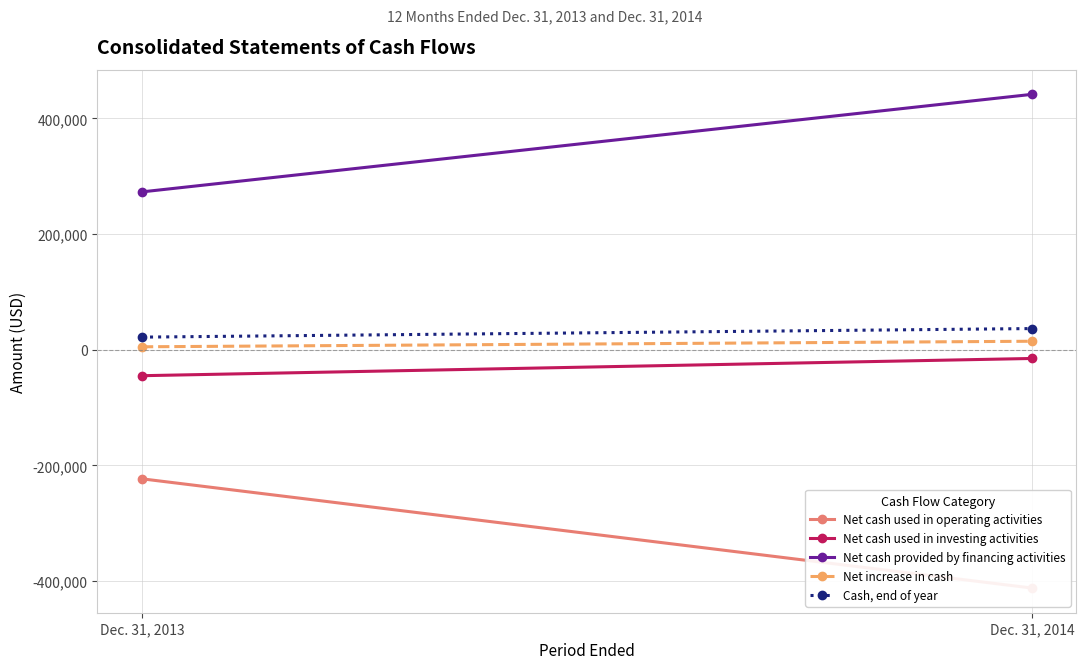

Where is Cash, end of year nearest to the value 29331?

Dec. 31, 2013